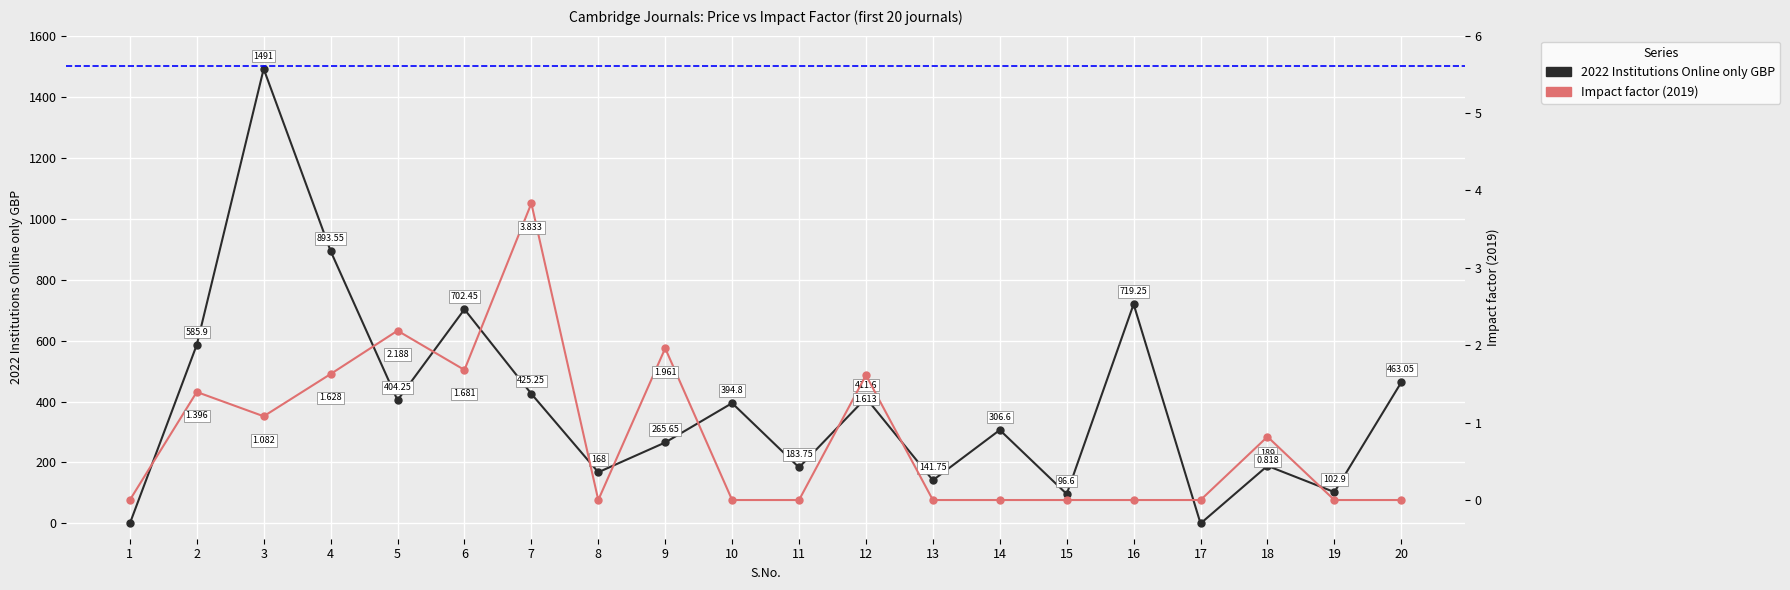

Where is 2022 Institutions Online only GBP nearest to the value 745?

16